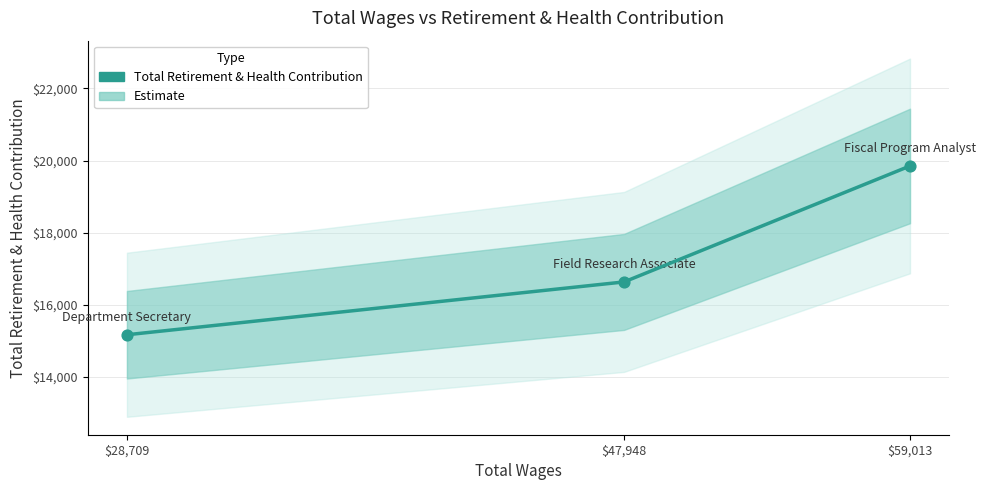

What is the ratio of the value at $47,948 to the value at $59,013?

0.8